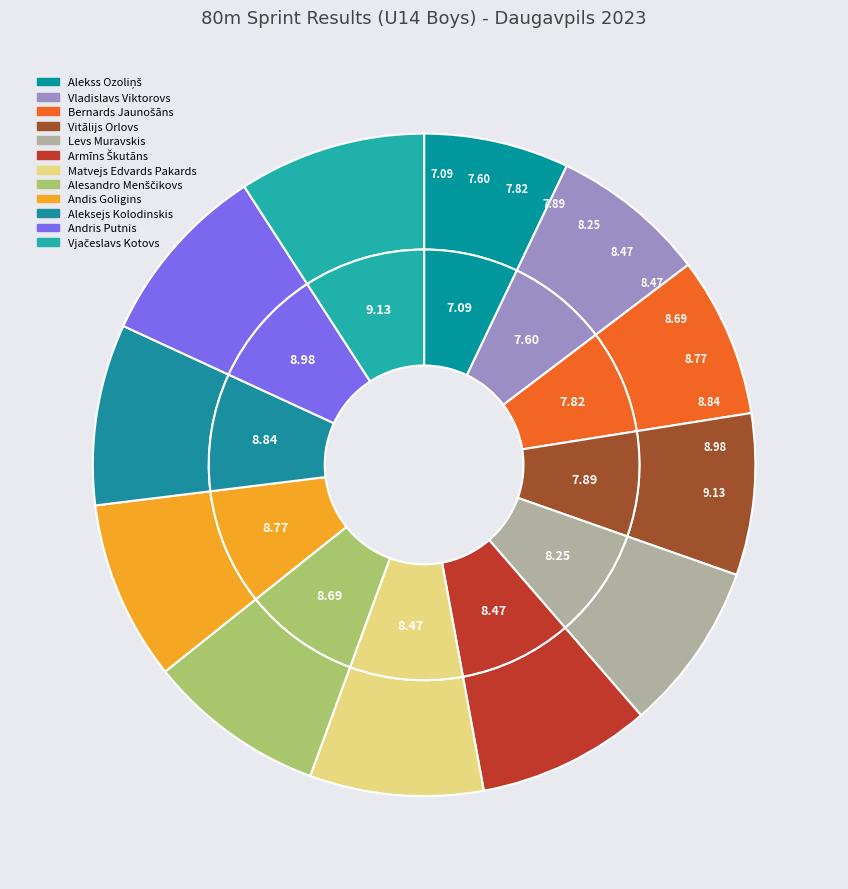

The Aleksejs Kolodinskis slice represents 1% of the pie. True or false?

False